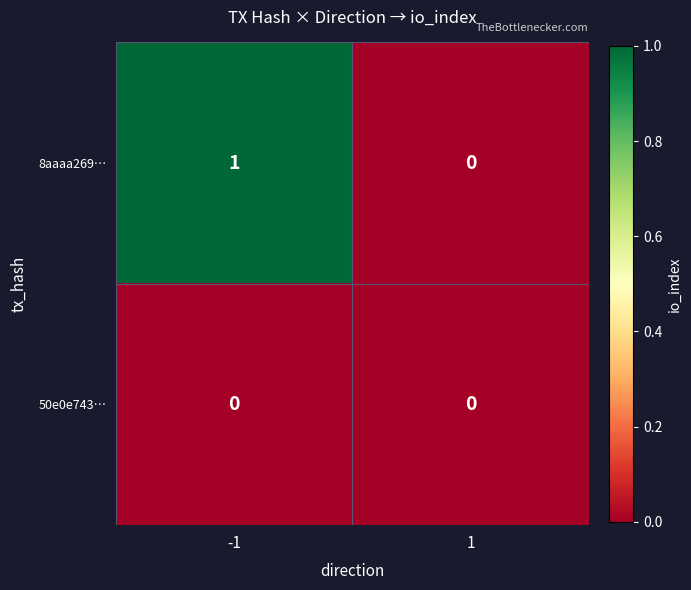

The 50e0e743… series shows 0 at 1. True or false?

True